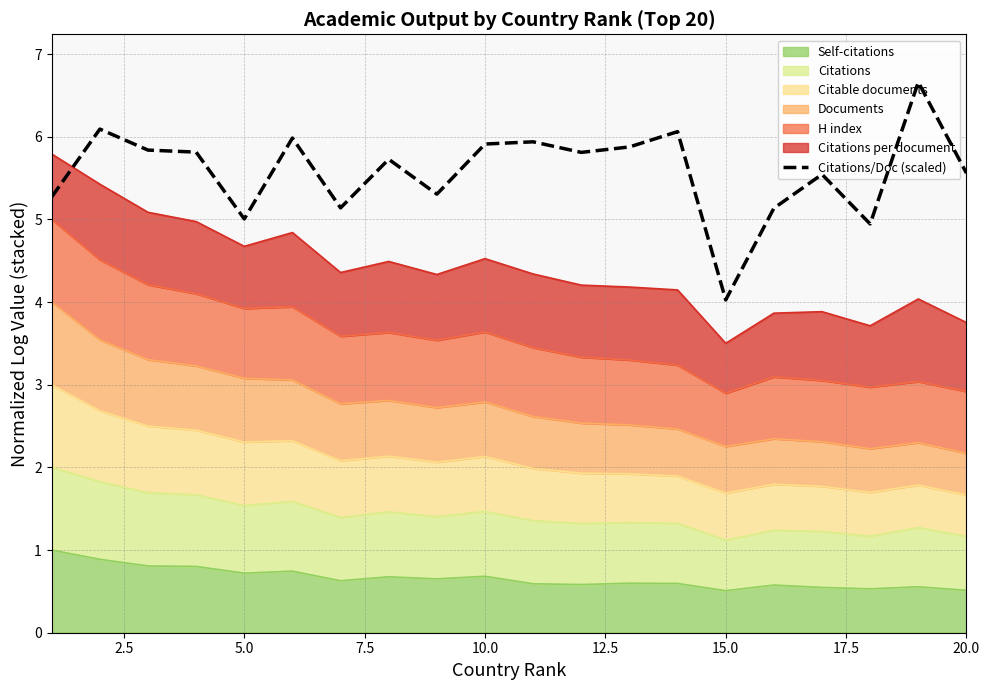

How many points are lower than both their immediate neighbors (excluding endpoints)?

6